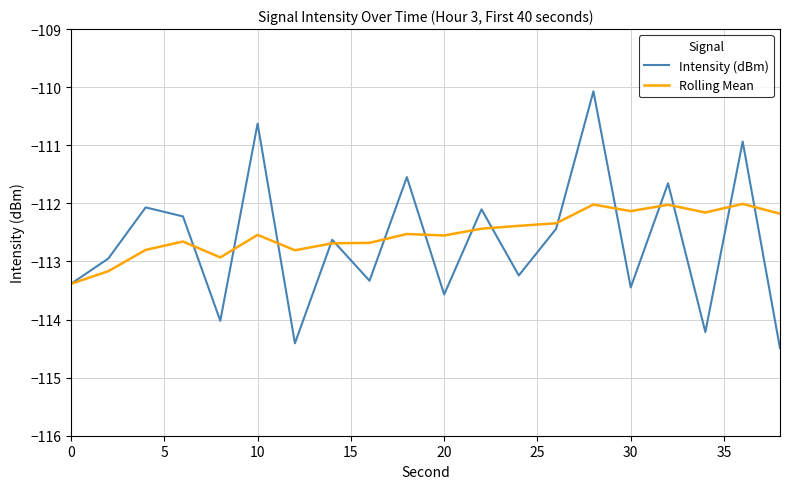

Which series has the widest spread of values?

Intensity (dBm)